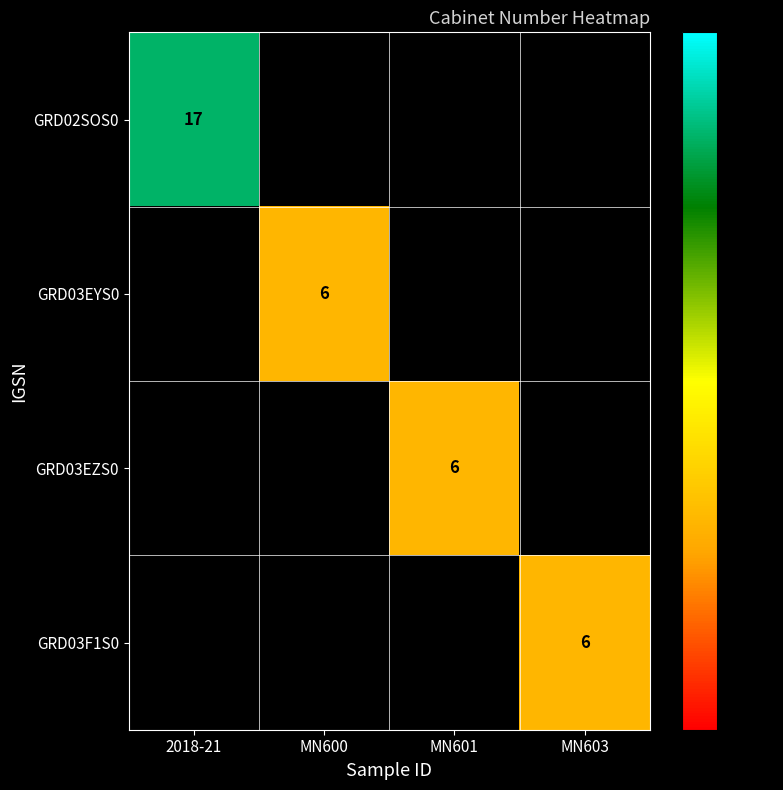

Between MN603 and MN601, which is larger?

MN601